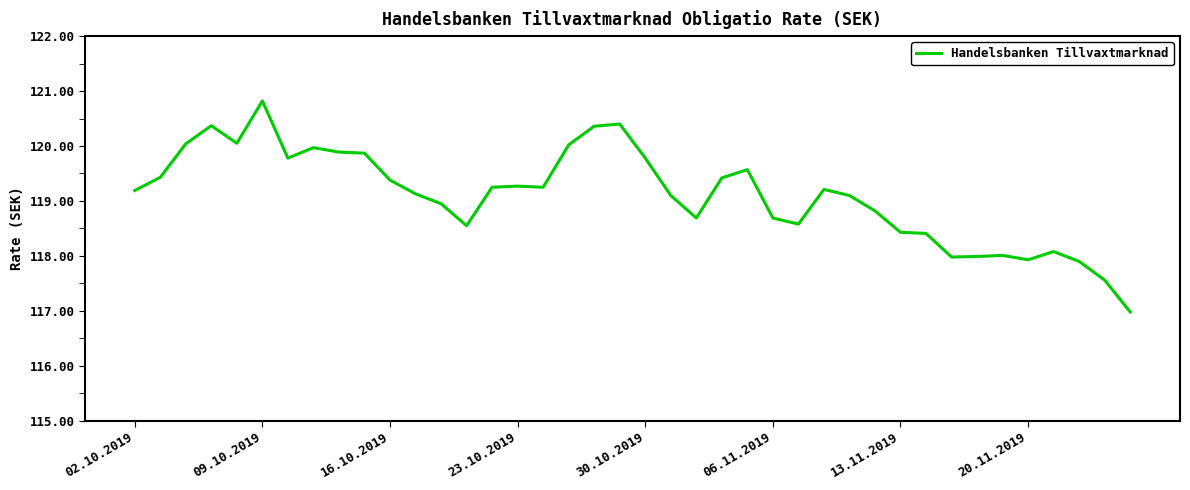

What is the greatest value displayed?

120.8